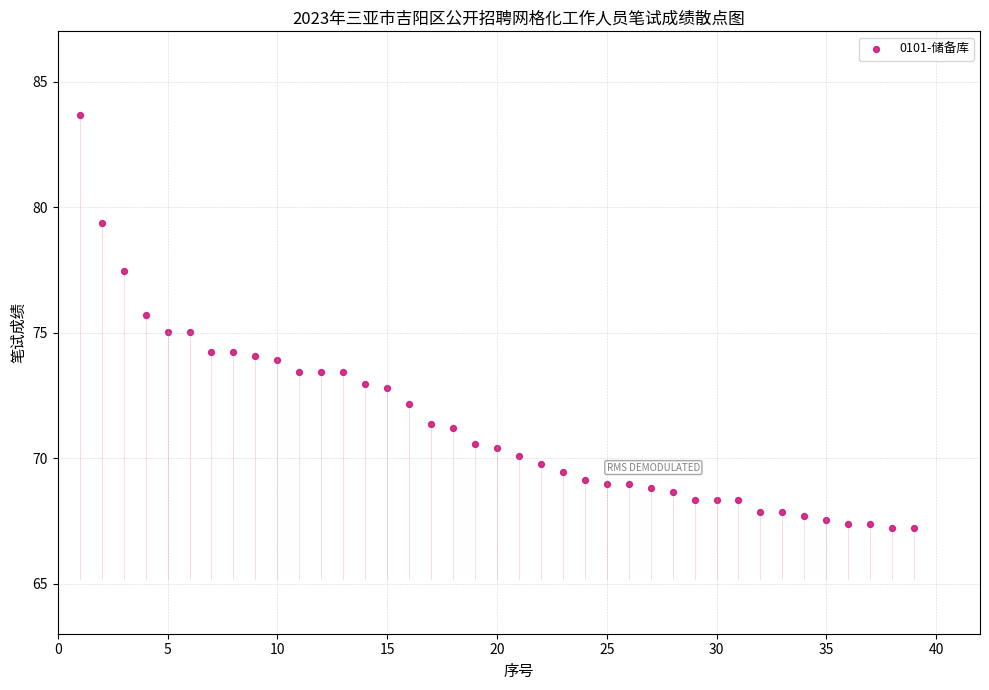

What is the range of Y values (max minus min)?

16.5